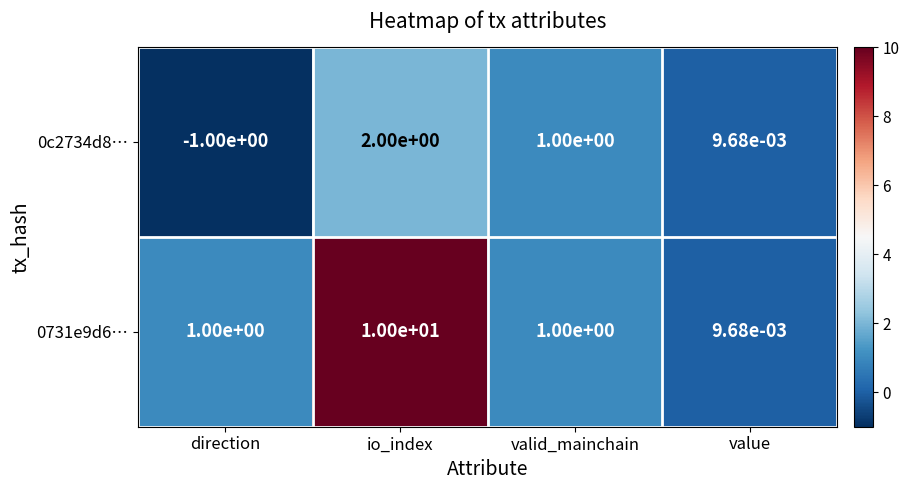

Which category has the highest value in the 0c2734d8… series?

io_index